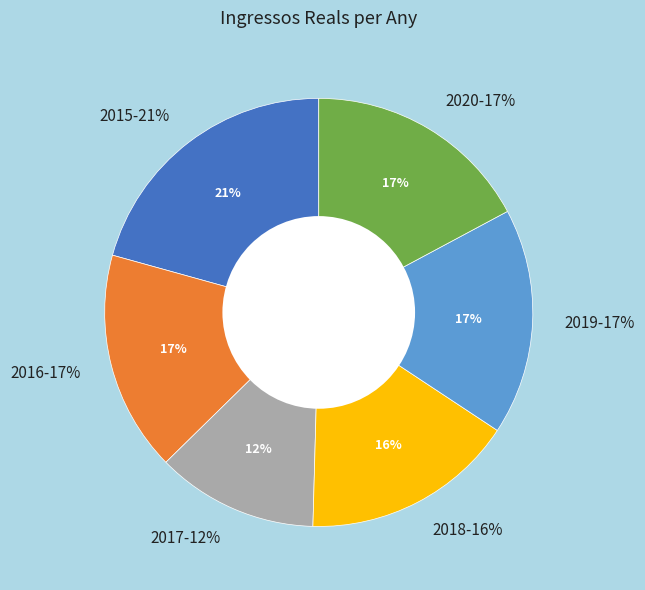

How many segments does this pie chart have?

6